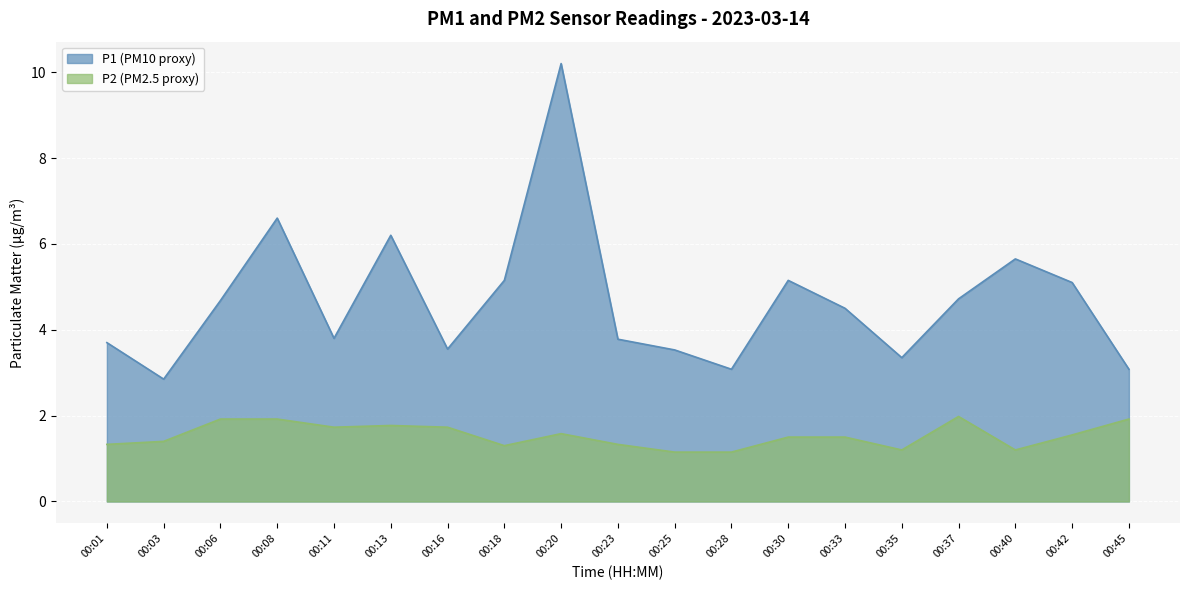

At which category is the sum across all series the highest?

00:20